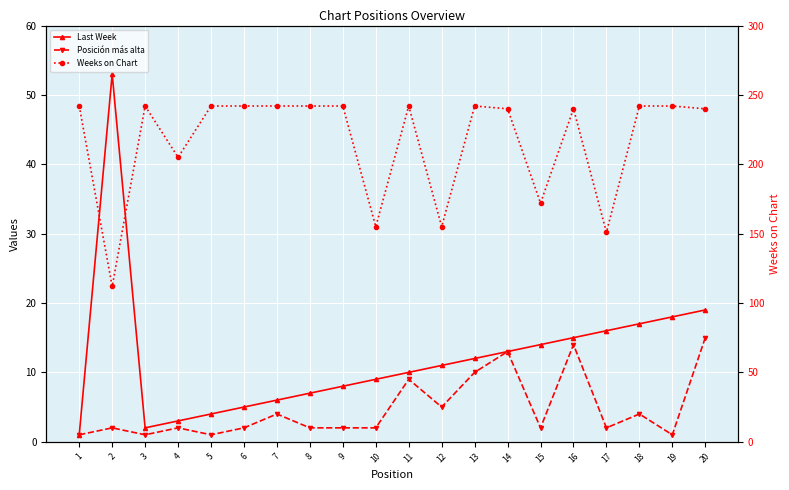

True or false: Posición más alta and Last Week cross at least once.

False